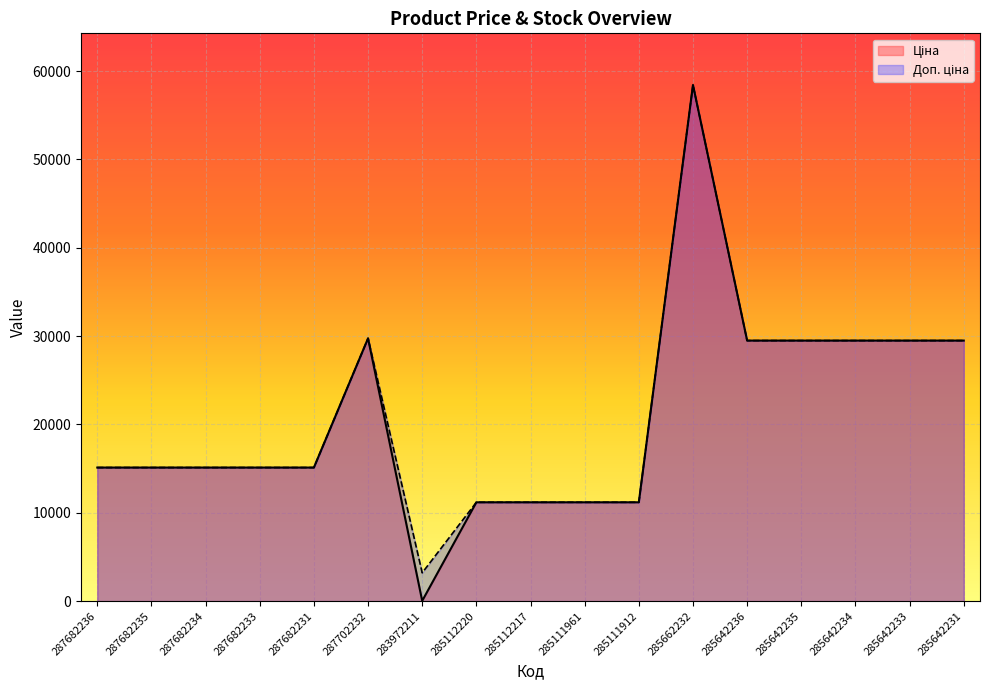

What position from the left is 285642231?

17